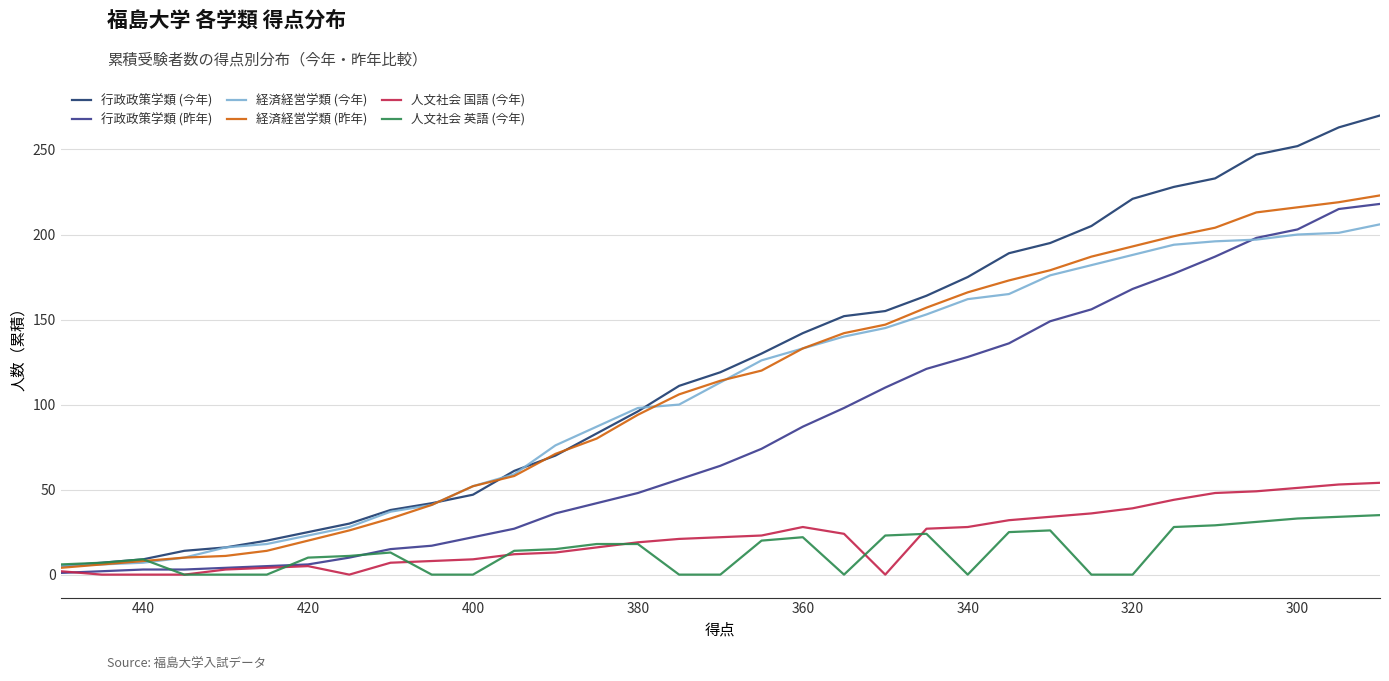

Rank the series by their maximum value, from lowest to highest.

人文社会 英語 (今年), 人文社会 国語 (今年), 経済経営学類 (今年), 行政政策学類 (昨年), 経済経営学類 (昨年), 行政政策学類 (今年)